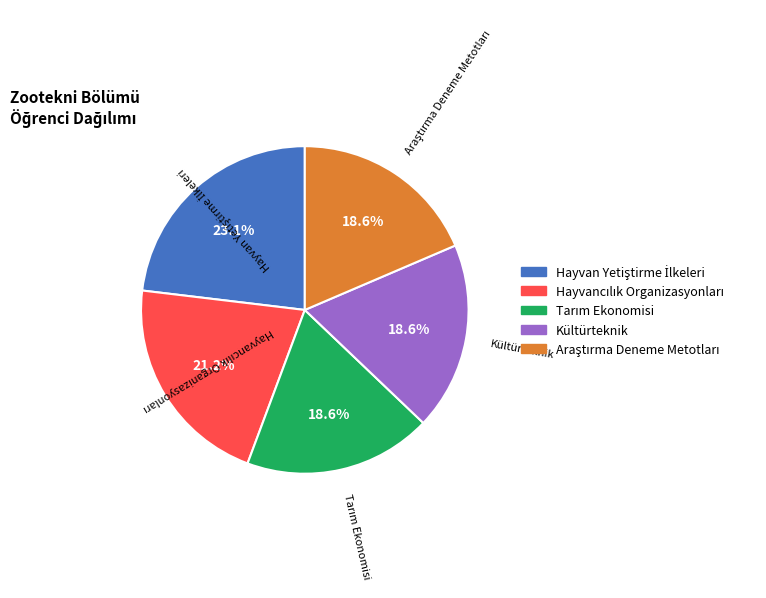

Does any single category account for the majority?

No